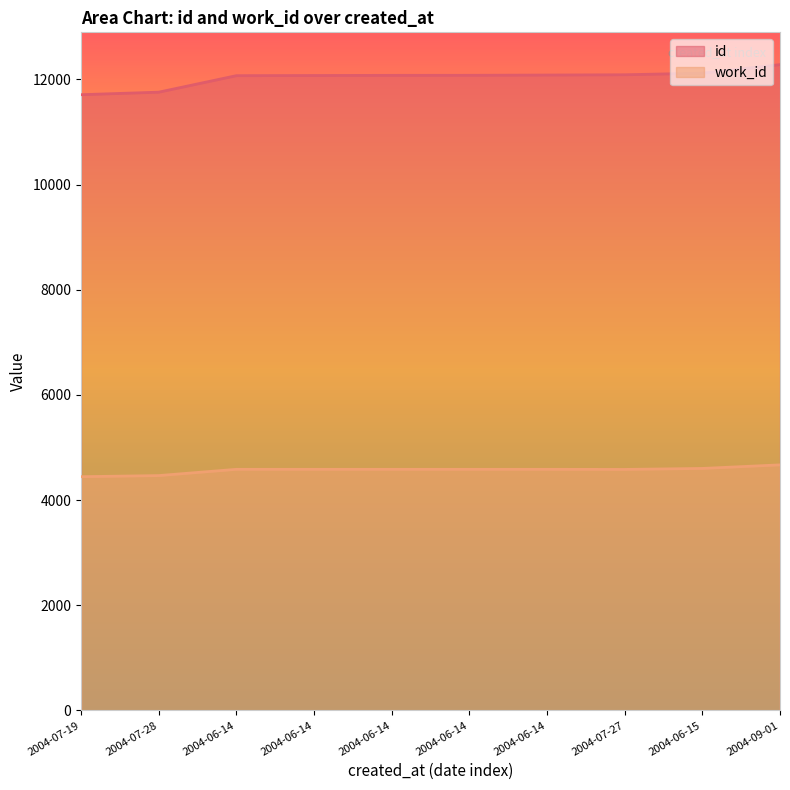

Between 2004-06-14 and 2004-06-14, which series saw the biggest shift?

id